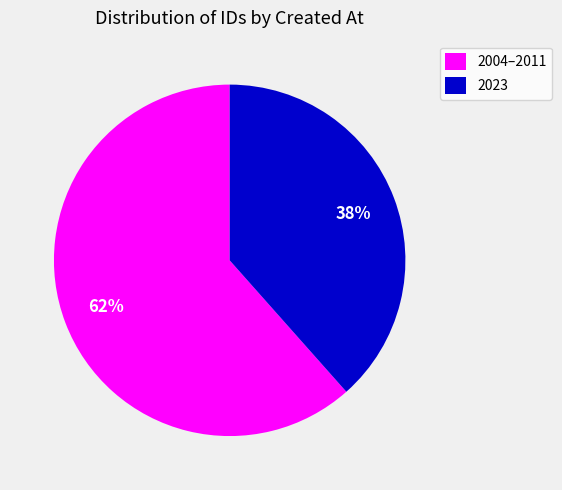

Count the number of slices in the pie.

2